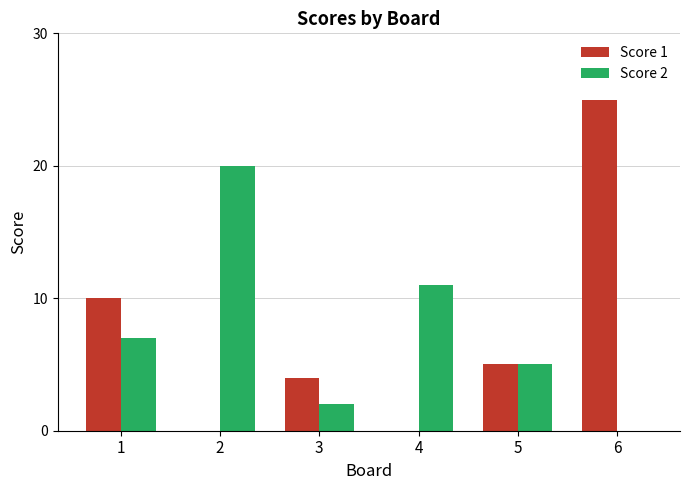

Are the bars grouped side by side (vs. stacked)?

Yes